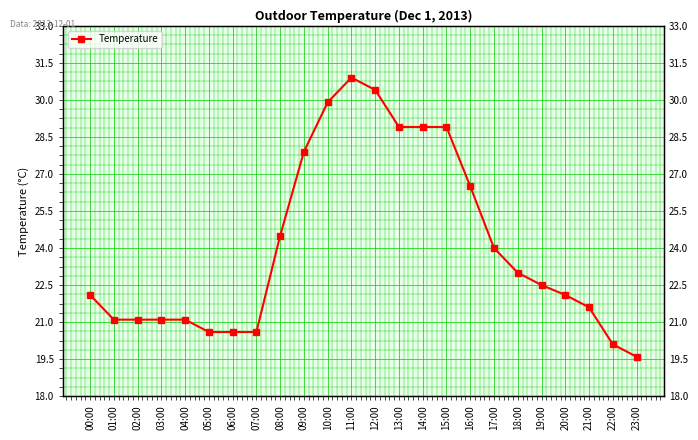

What is the label of the 4th point from the right?

20:00